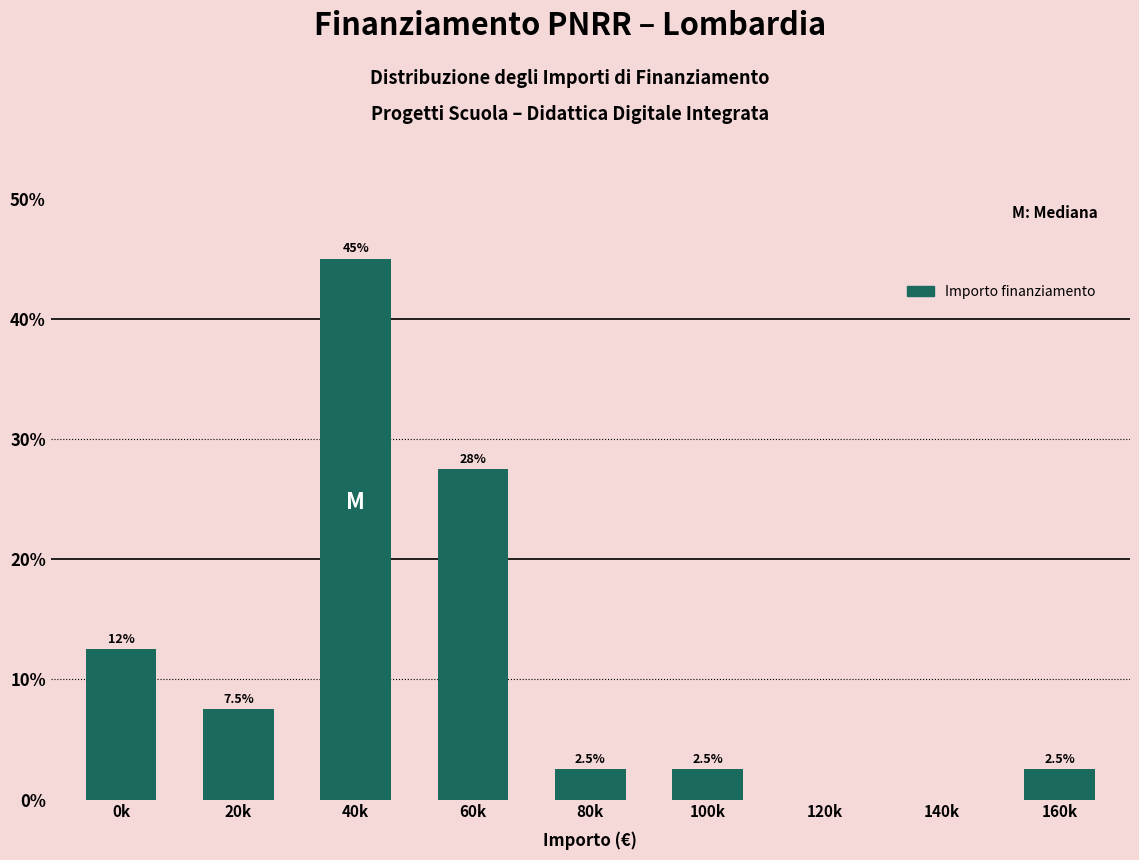

Reading left to right, extract all data points from this chart.

0k=12.5	20k=7.5	40k=45.0	60k=27.5	80k=2.5	100k=2.5	120k=0.0	140k=0.0	160k=2.5